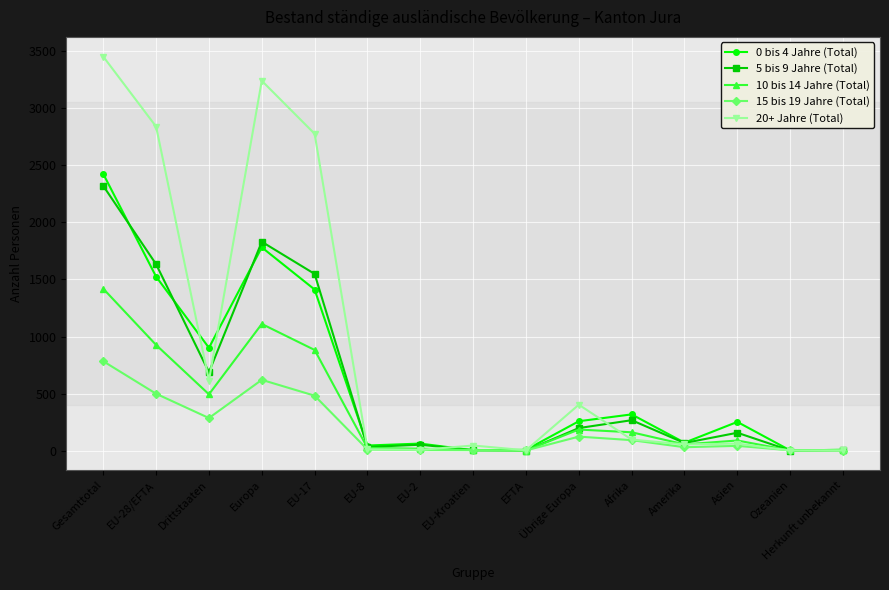

True or false: 5 bis 9 Jahre (Total) has more than 2 interior local peaks.

True